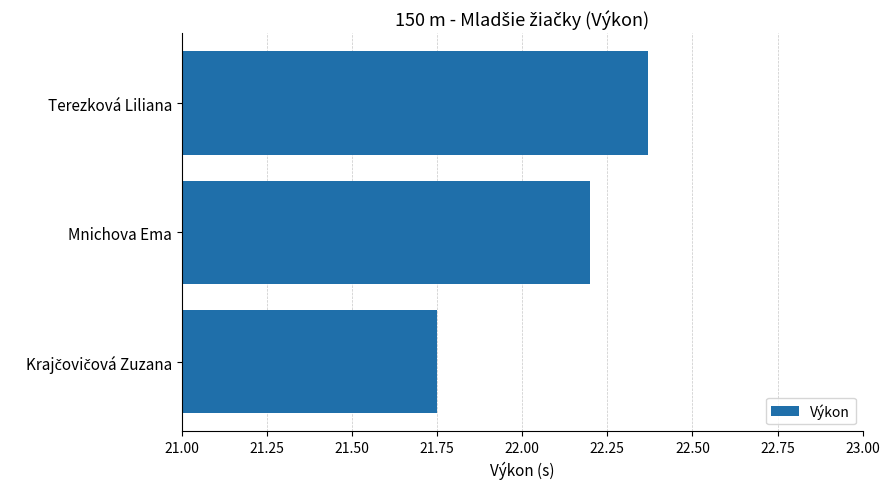

Which category has the highest value across all series?

Terezková Liliana